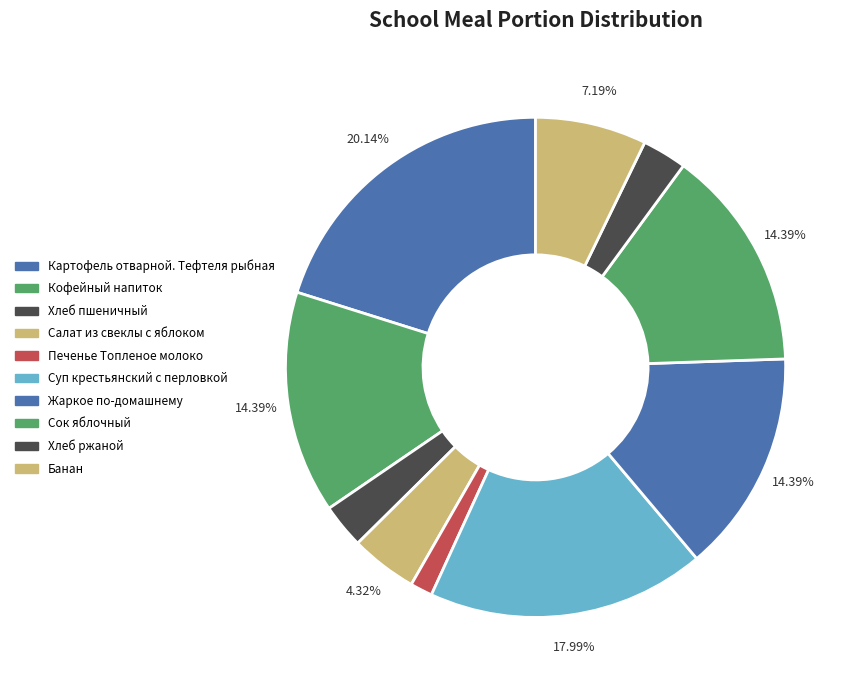

How many segments does this pie chart have?

10